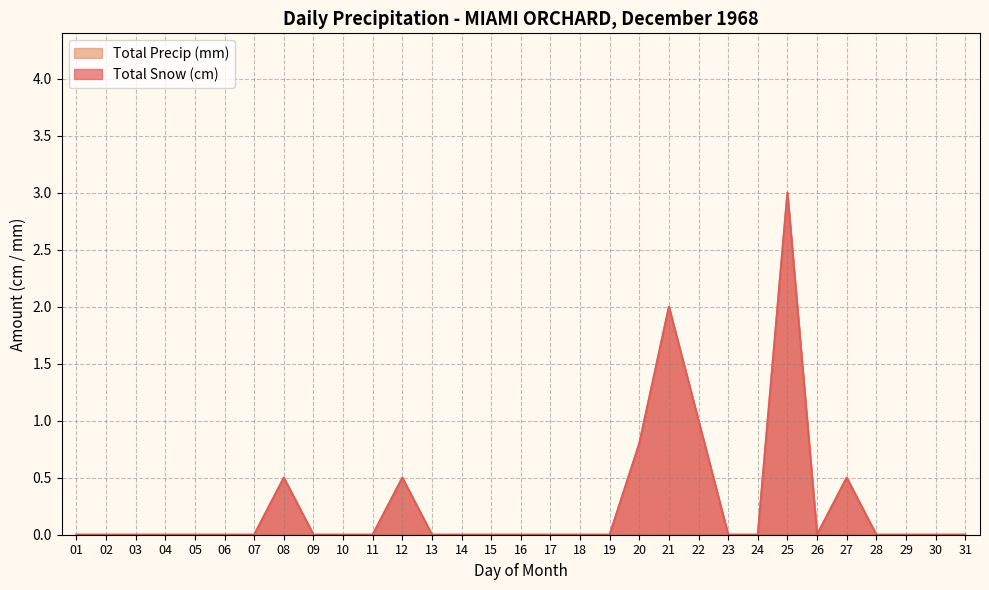

What is the difference between the second highest and minimum values in the Total Precip (mm) series?

2.0